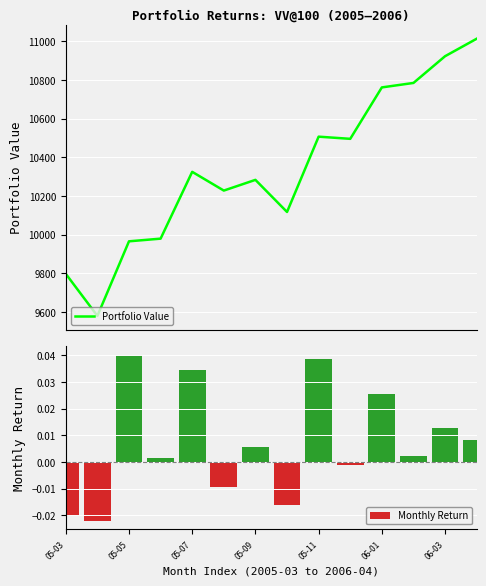

Are the bars grouped side by side (vs. stacked)?

Yes